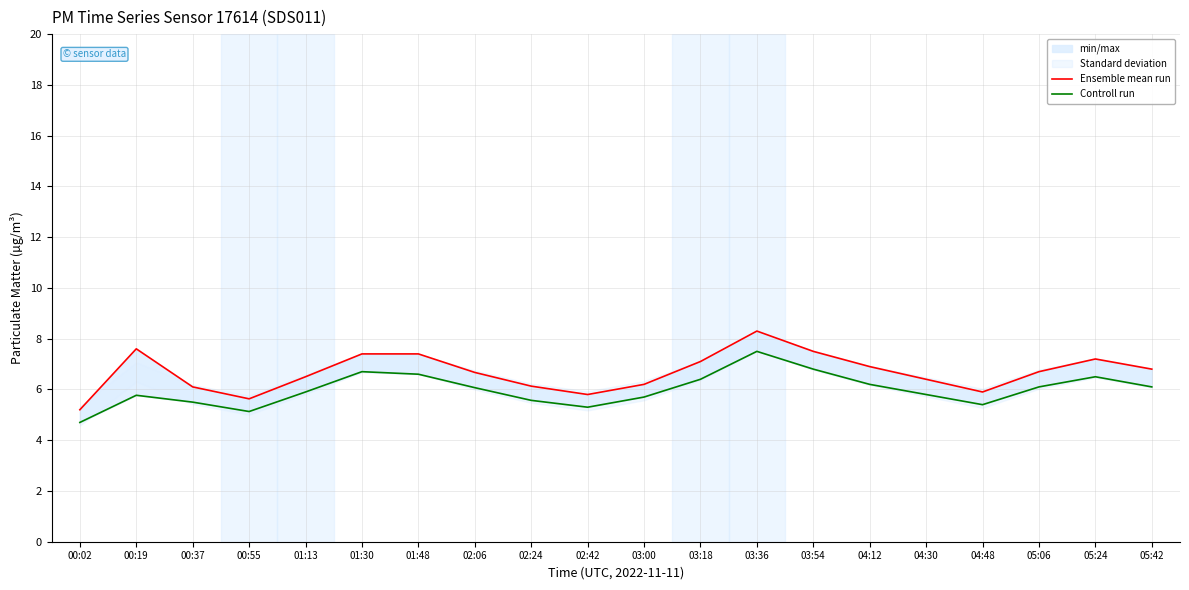

What is the label of the 14th point from the right?

01:48